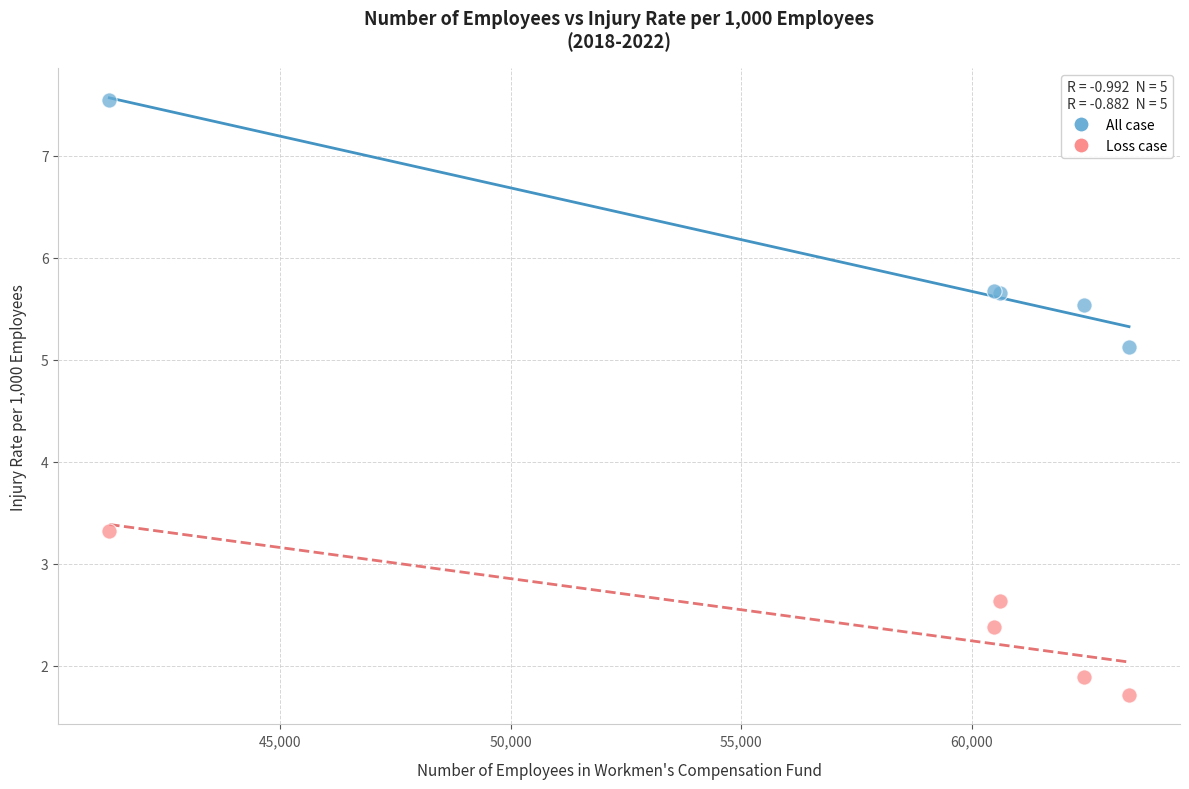

In the Loss case series, what Y value is closest to 2?

1.9